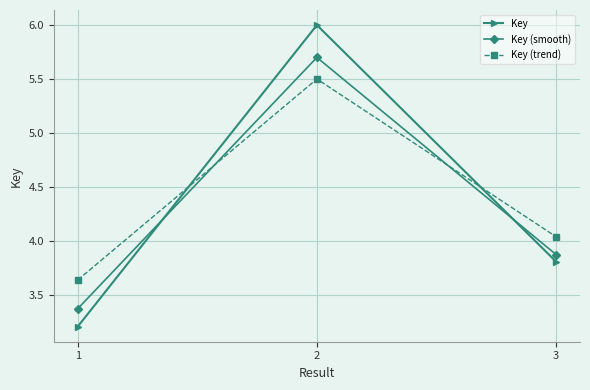

At which label does Key reach its peak?

2